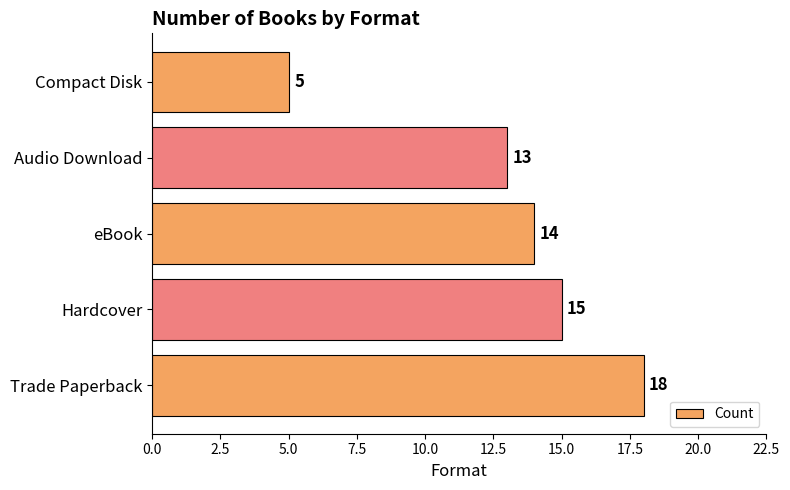

True or false: the data shows 10 at Trade Paperback.

False